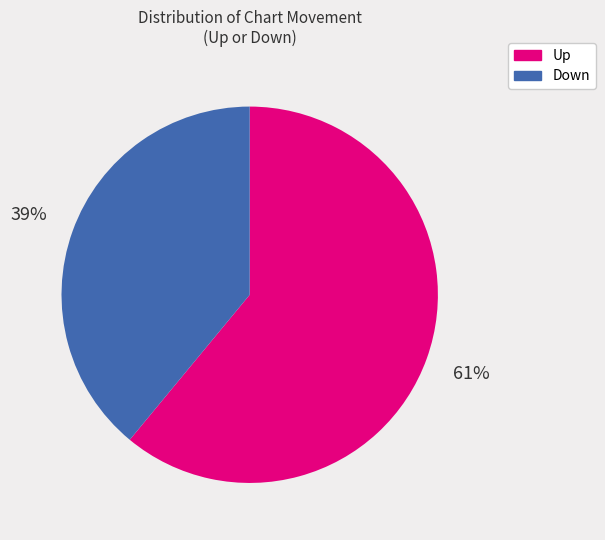

How many slices are in this pie chart?

2